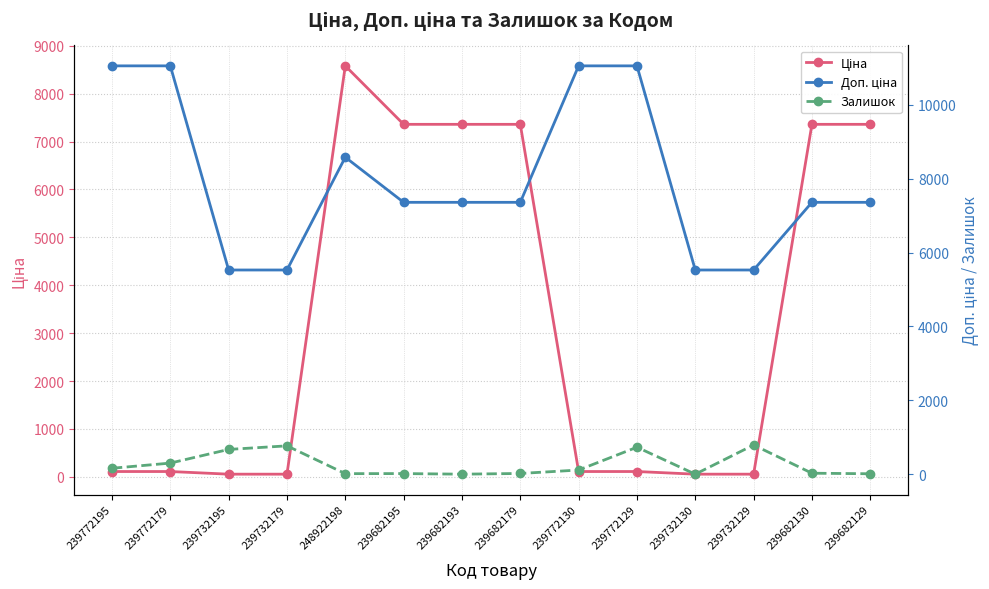

List the labels in order of Ціна value, largest first.

248922198, 239682195, 239682193, 239682179, 239682130, 239682129, 239772195, 239772179, 239772130, 239772129, 239732195, 239732179, 239732130, 239732129